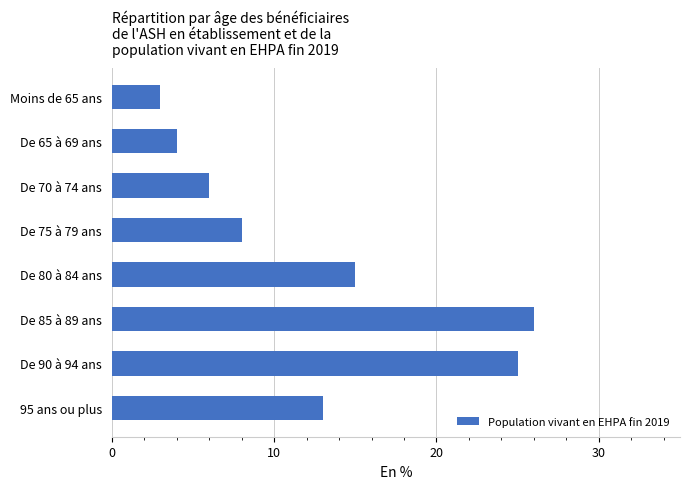

Reading bottom to top, transcribe all the data shown in this chart.

95 ans ou plus=13	De 90 à 94 ans=25	De 85 à 89 ans=26	De 80 à 84 ans=15	De 75 à 79 ans=8	De 70 à 74 ans=6	De 65 à 69 ans=4	Moins de 65 ans=3